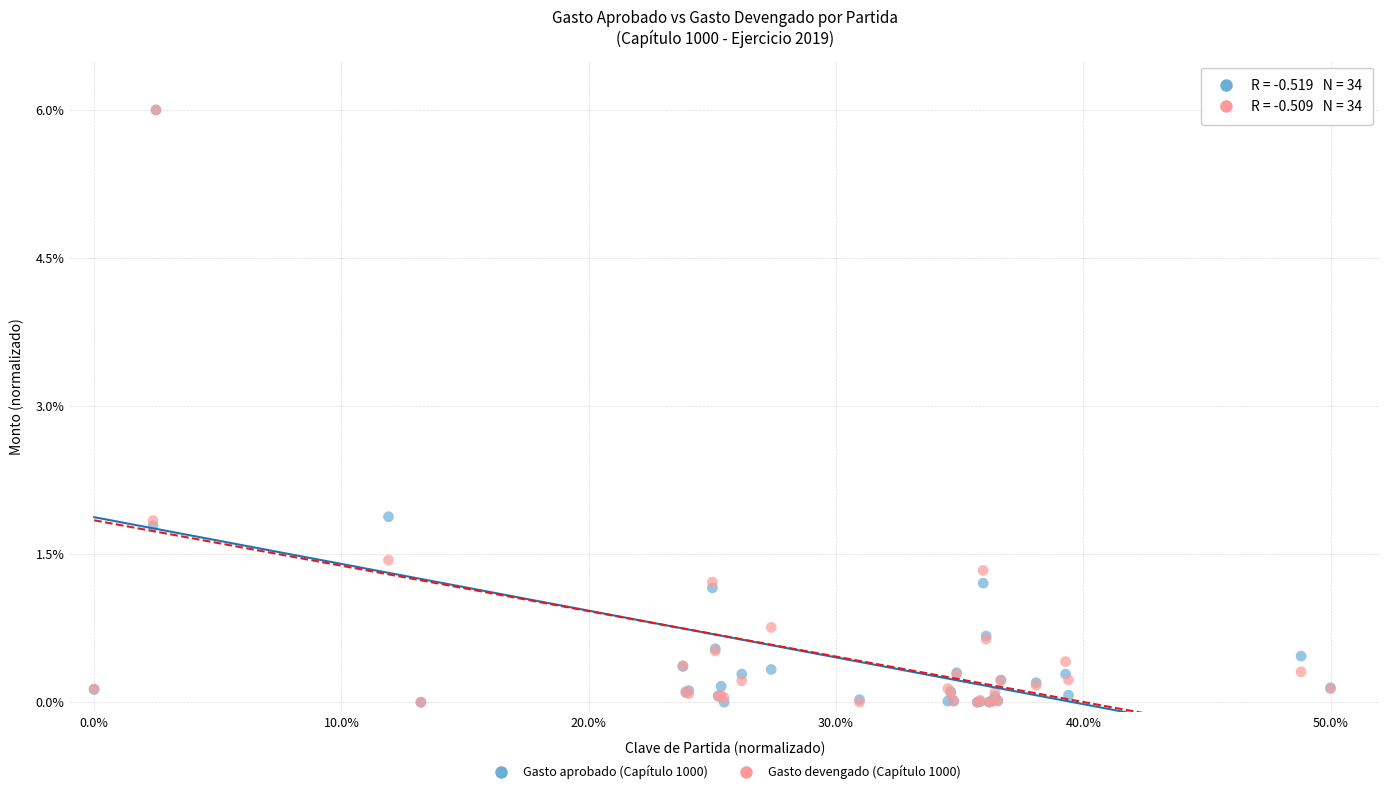

What are all the series names shown in the legend?

Gasto aprobado (Capítulo 1000), Gasto devengado (Capítulo 1000)